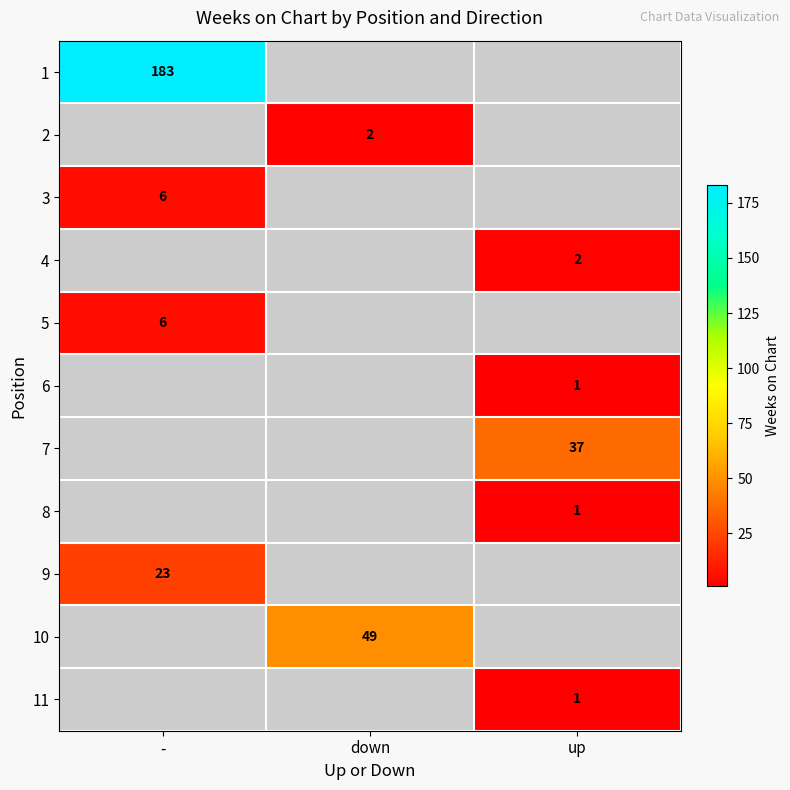

Is it true that 8 equals 1 at up?

True